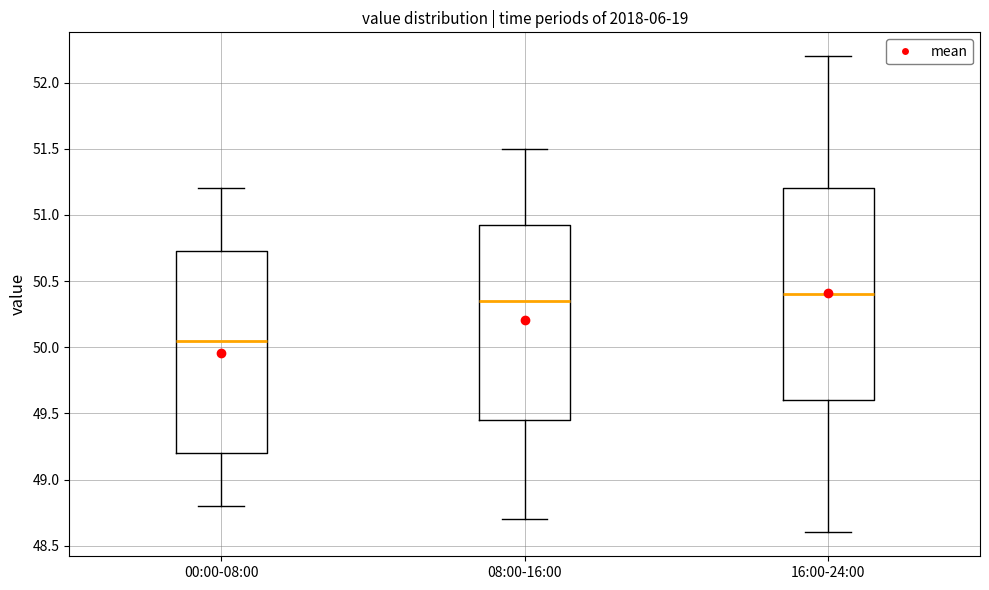

Reading left to right, read every box against the y-axis: the position of its median line, the range the box covers, and the ends of its whiskers. The values are not printed on the chart, so give them approximately, as read against the axis.

00:00-08:00: median 50.05, box 49.20 to 50.75, whiskers 48.80 to 51.20
08:00-16:00: median 50.35, box 49.45 to 50.95, whiskers 48.70 to 51.50
16:00-24:00: median 50.40, box 49.60 to 51.20, whiskers 48.60 to 52.20